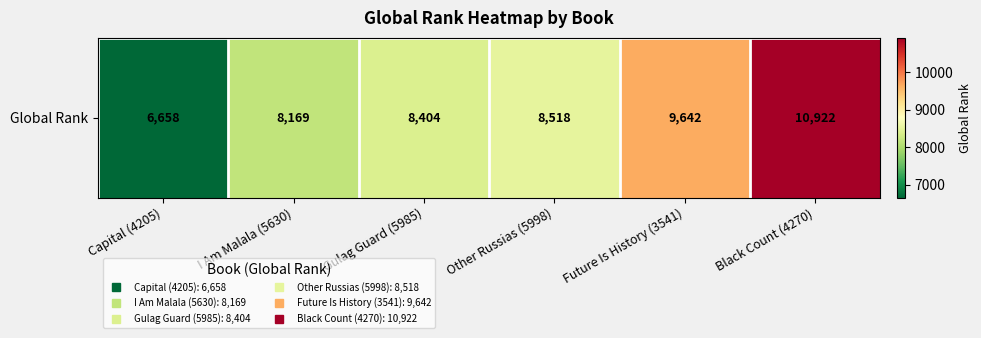

Which label corresponds to the largest value in the chart?

Black Count (4270)